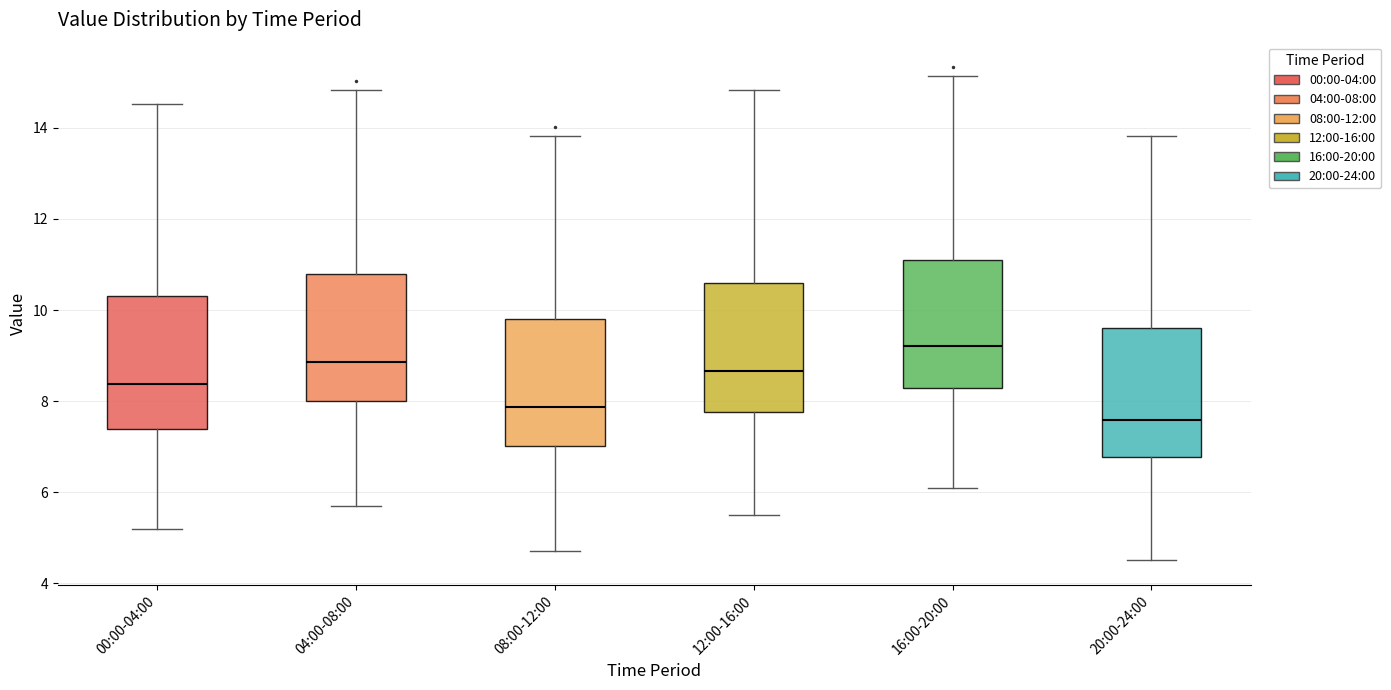

Reading left to right, read every box against the y-axis: the position of its median line, the range the box covers, and the ends of its whiskers. The values are not printed on the chart, so give them approximately, as read against the axis.

00:00-04:00: median 8.4, box 7.4 to 10.2, whiskers 5.2 to 14.6
04:00-08:00: median 8.8, box 8.0 to 10.8, whiskers 5.8 to 14.8
08:00-12:00: median 7.8, box 7.0 to 9.8, whiskers 4.8 to 13.8
12:00-16:00: median 8.6, box 7.8 to 10.6, whiskers 5.6 to 14.8
16:00-20:00: median 9.2, box 8.2 to 11.0, whiskers 6.2 to 15.2
20:00-24:00: median 7.6, box 6.8 to 9.6, whiskers 4.6 to 13.8